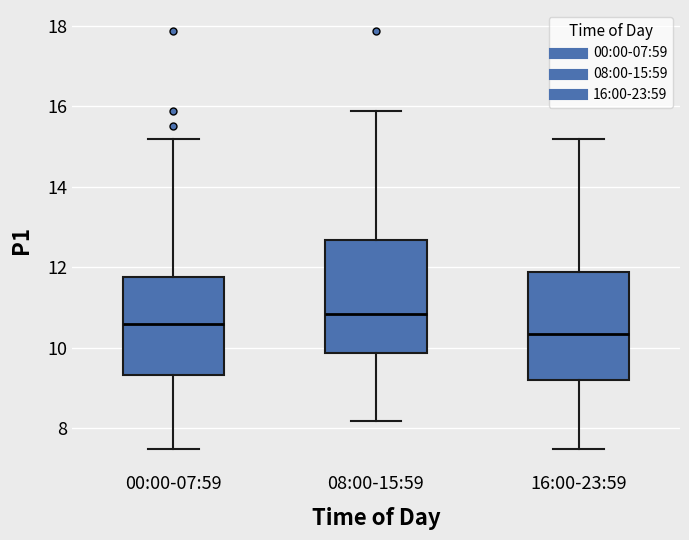

Which box has the lowest median line?

16:00-23:59